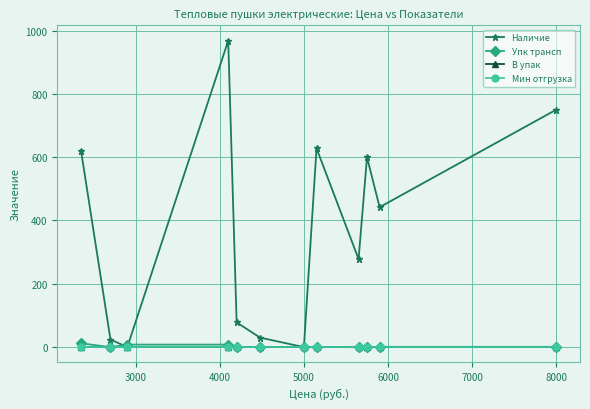

What is the maximum value for Наличие?

968